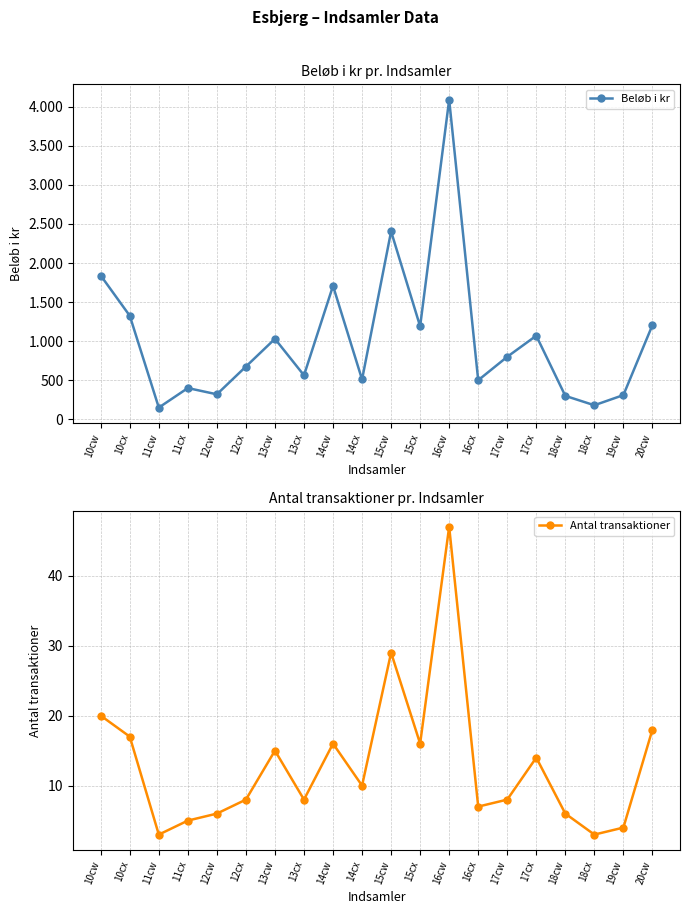

Is this an area chart (filled region under the line)?

No